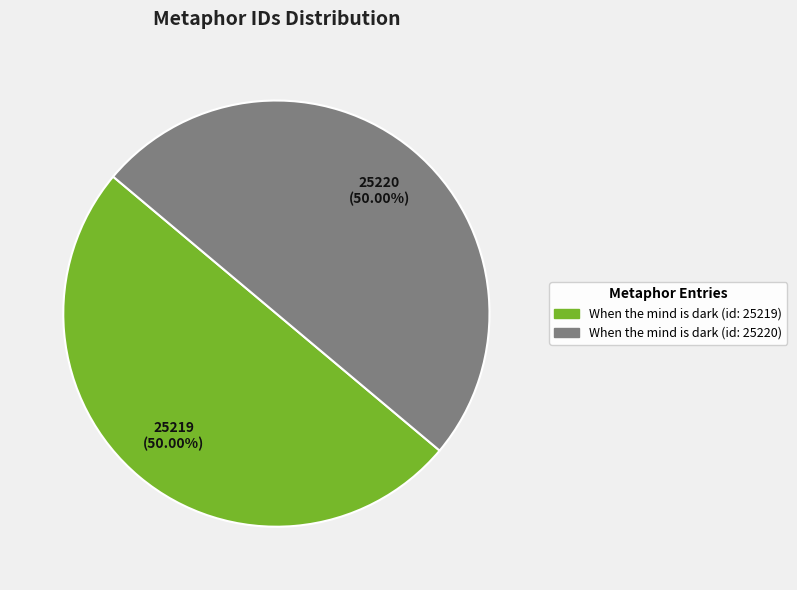

What portion of the pie excludes When the mind is dark (id: 25220)?

50.0%